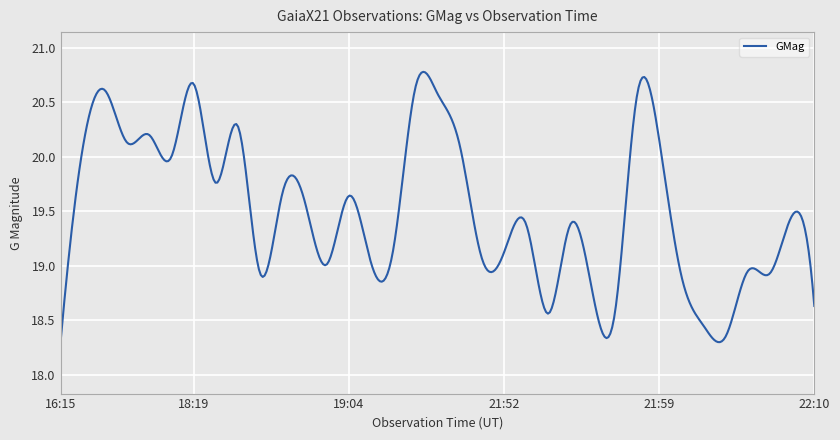

Does the chart have visible grid lines?

Yes